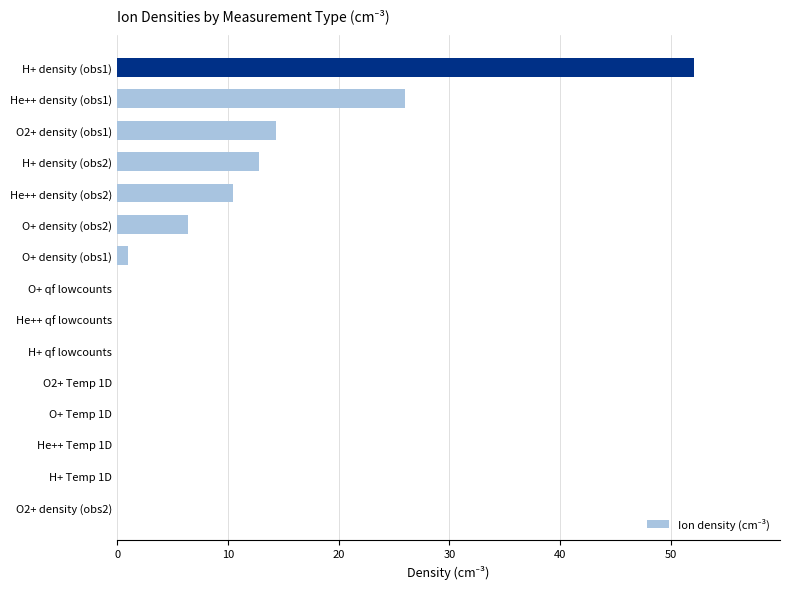

What is the change in value from He++ density (obs2) to He++ density (obs1)?

+15.5